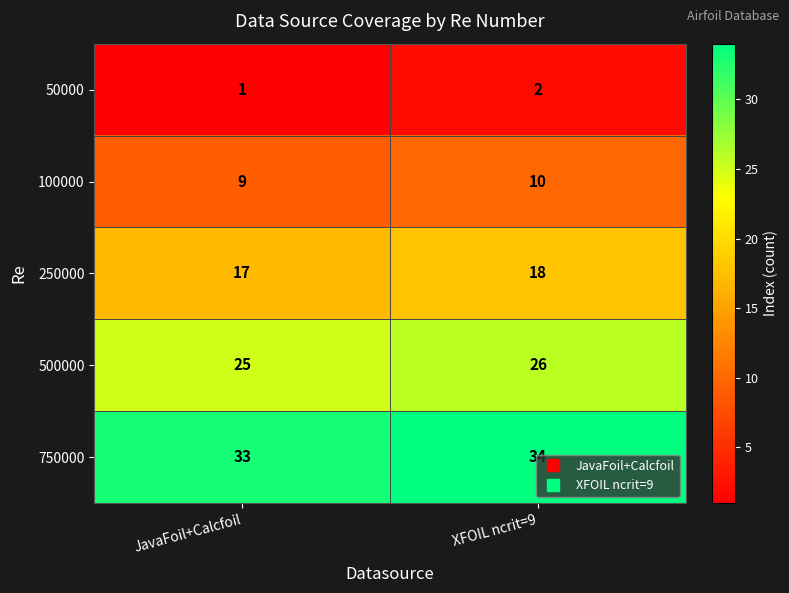

At which category is the sum across all series the highest?

XFOIL ncrit=9